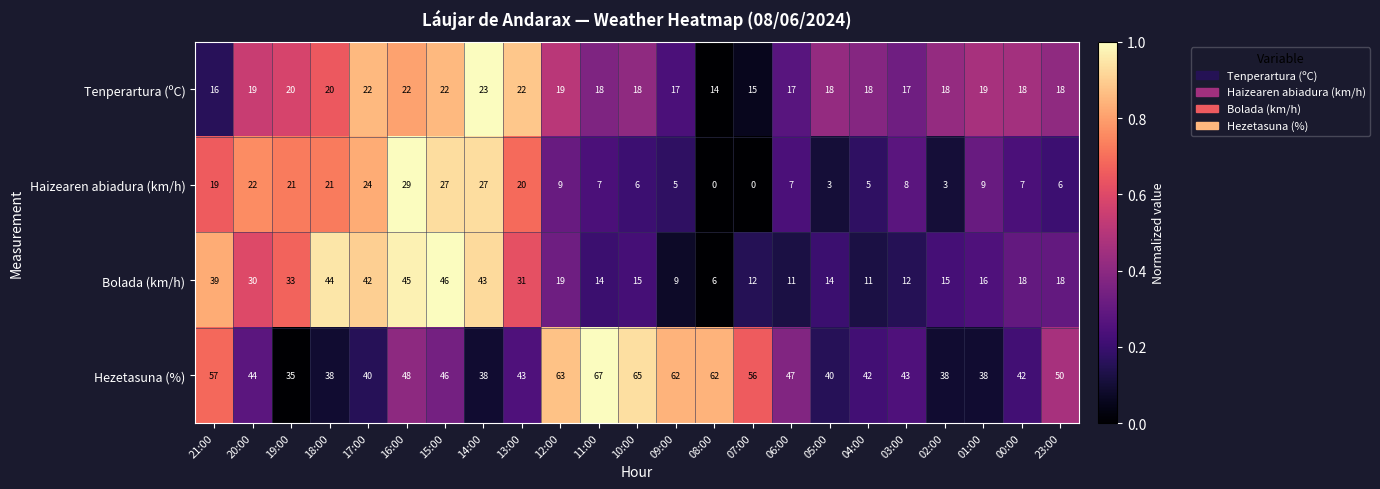

What is the spread (max minus min) of values at 13:00?

23